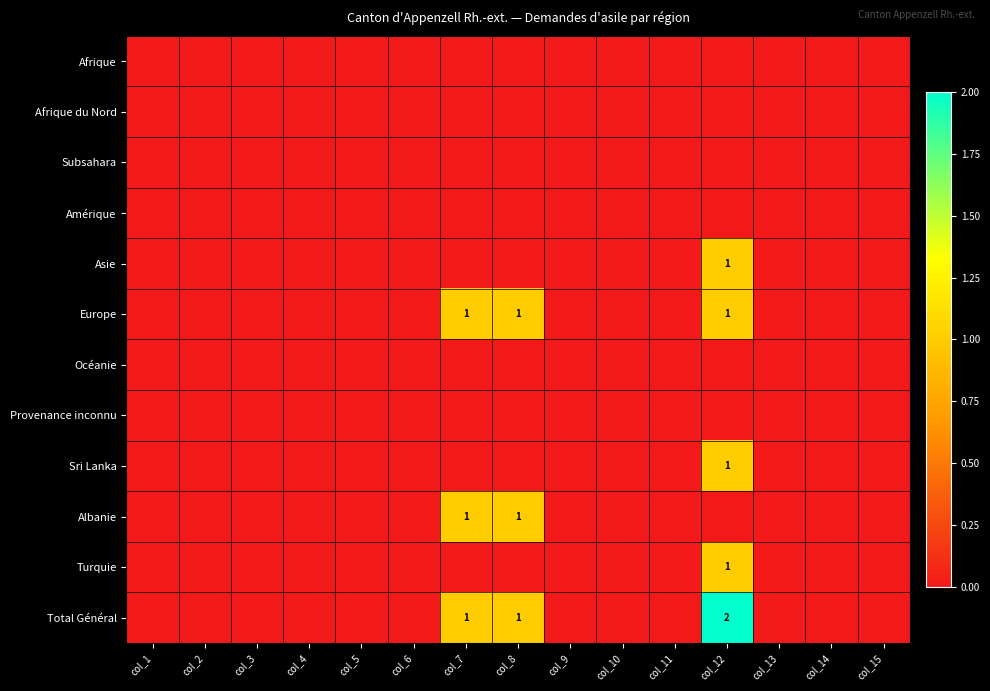

Where is Amérique nearest to the value 0?

col_1